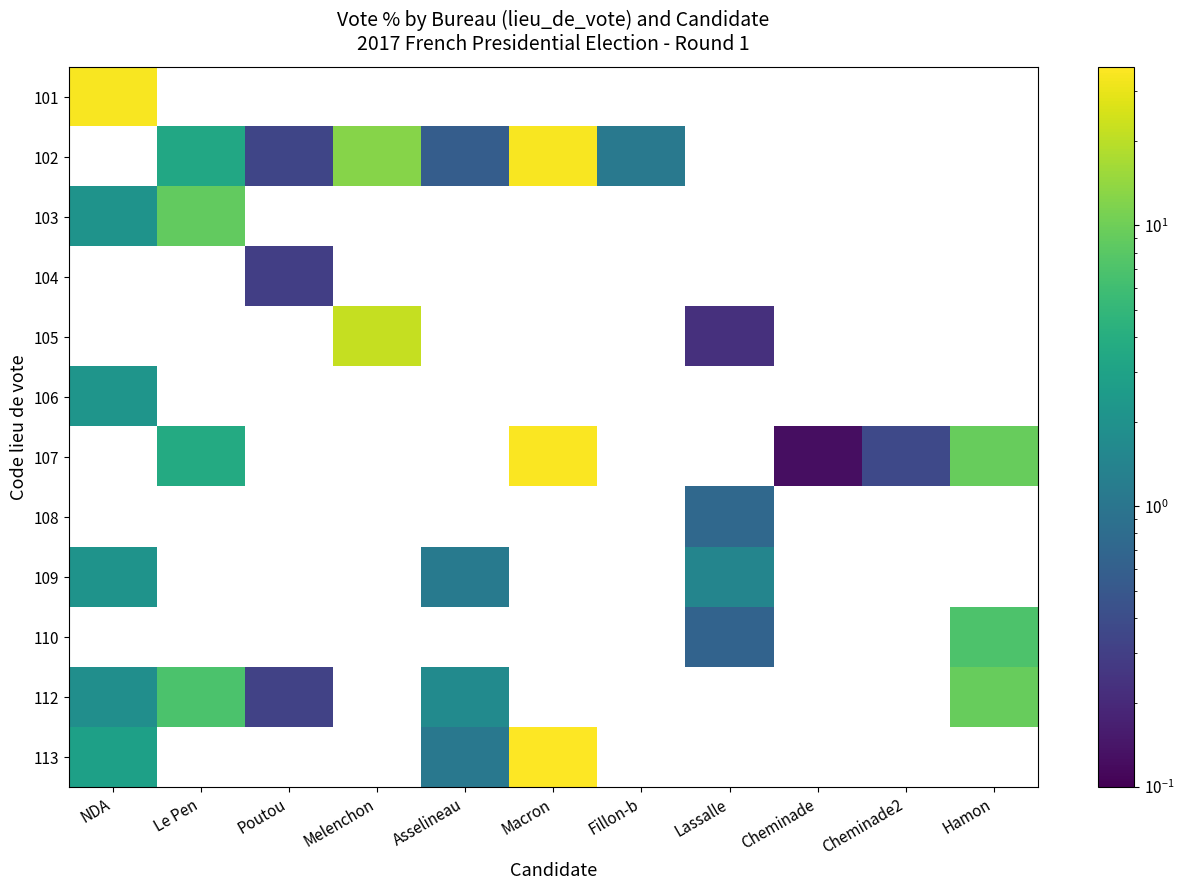

Where is 101 nearest to the value 34?

NDA